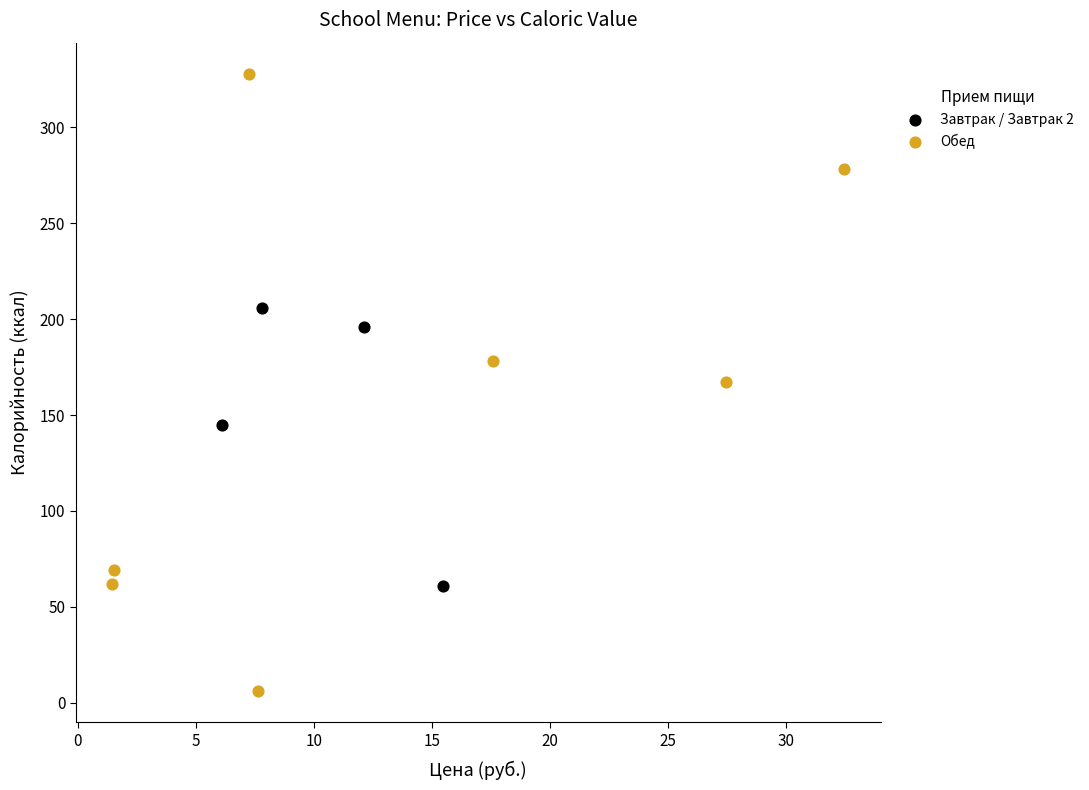

Which series reaches the maximum Y coordinate?

Обед